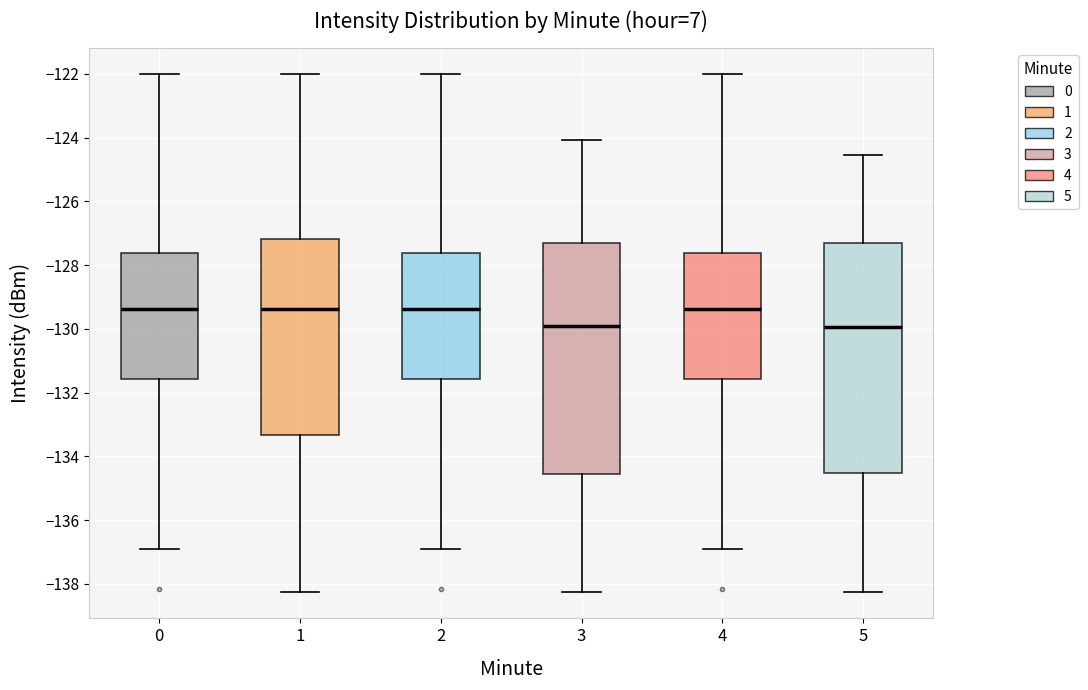

Reading left to right, read every box against the y-axis: the position of its median line, the range the box covers, and the ends of its whiskers. The values are not printed on the chart, so give them approximately, as read against the axis.

0: median -129.4, box -131.6 to -127.6, whiskers -136.8 to -122.0
1: median -129.4, box -133.4 to -127.2, whiskers -138.2 to -122.0
2: median -129.4, box -131.6 to -127.6, whiskers -136.8 to -122.0
3: median -130.0, box -134.6 to -127.2, whiskers -138.2 to -124.0
4: median -129.4, box -131.6 to -127.6, whiskers -136.8 to -122.0
5: median -130.0, box -134.6 to -127.2, whiskers -138.2 to -124.6